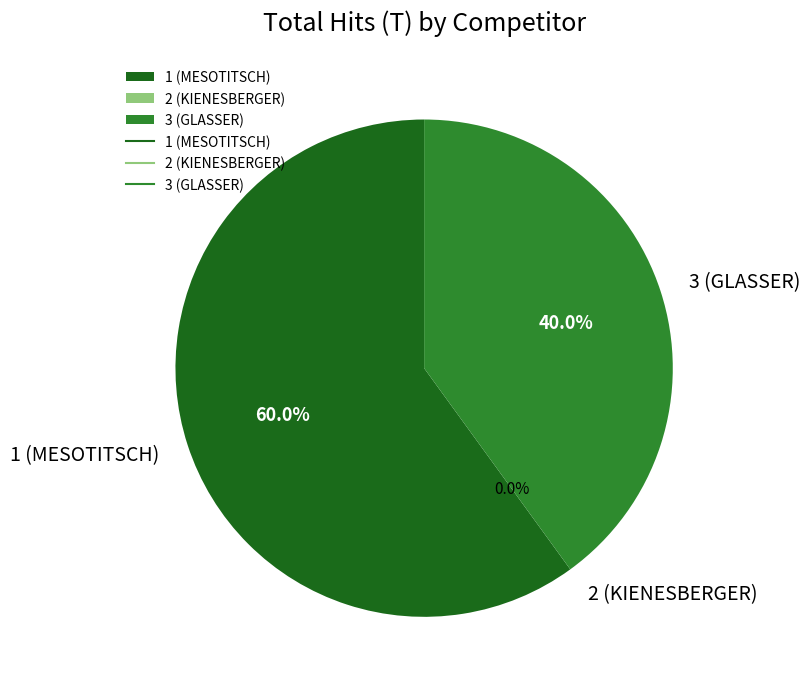

What is the change in value from 1 (MESOTITSCH) to 2 (KIENESBERGER)?

-3